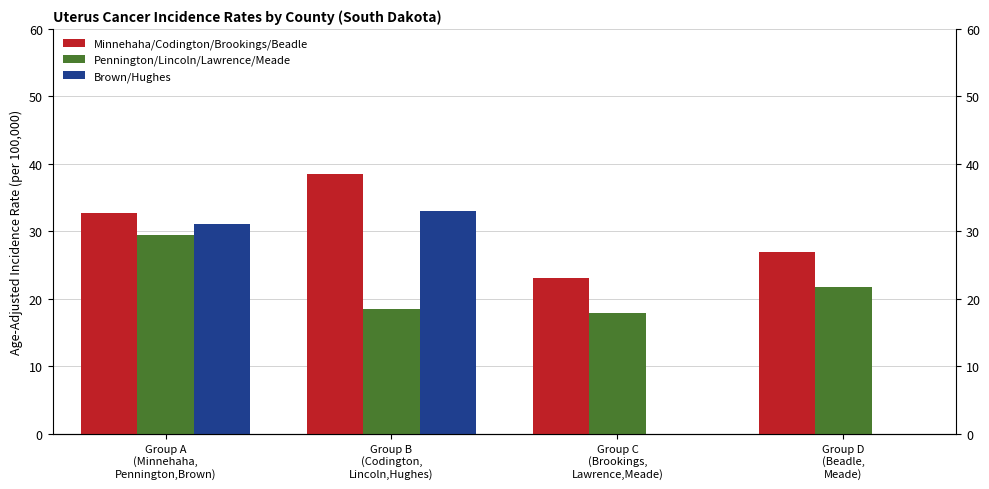

True or false: Minnehaha/Codington/Brookings/Beadle has a value of 47.7 at Group A
(Minnehaha,
Pennington,Brown).

False